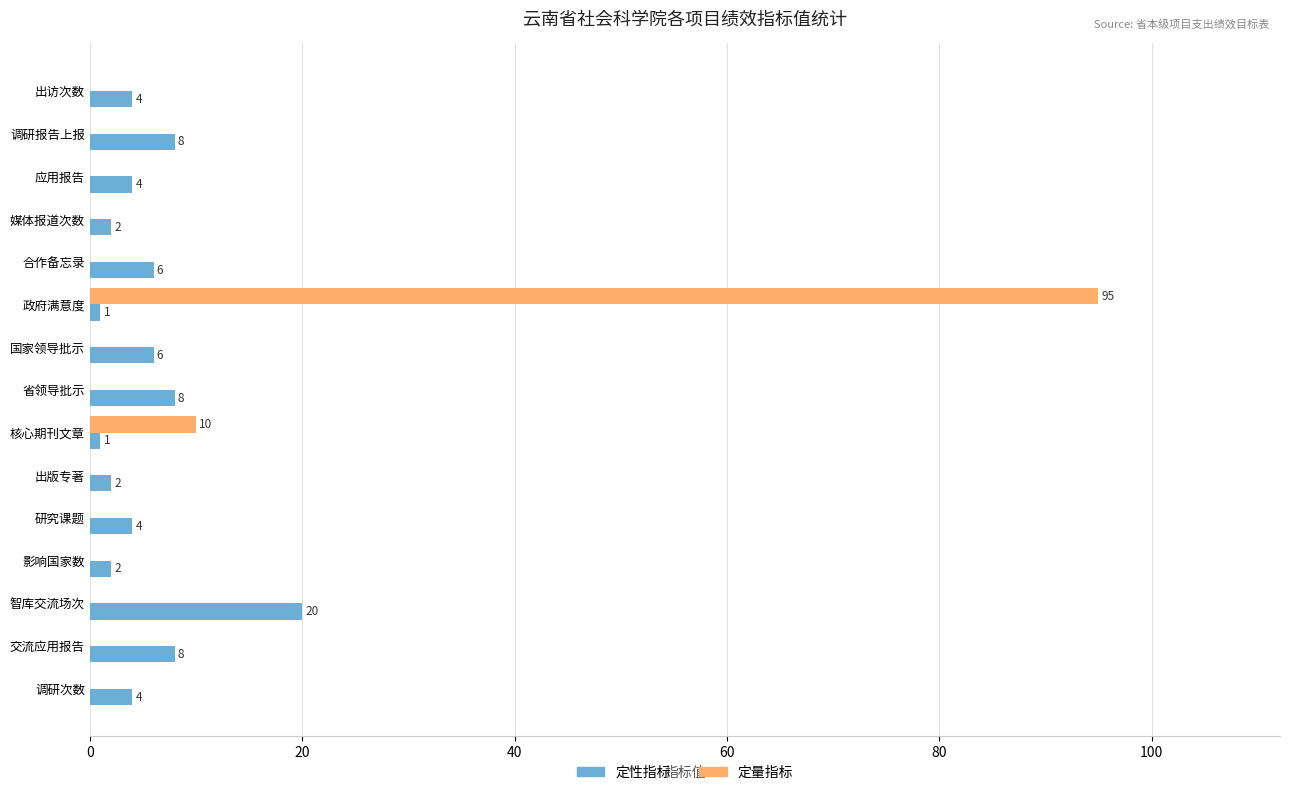

What is the average value of the 定量指标 series?

7